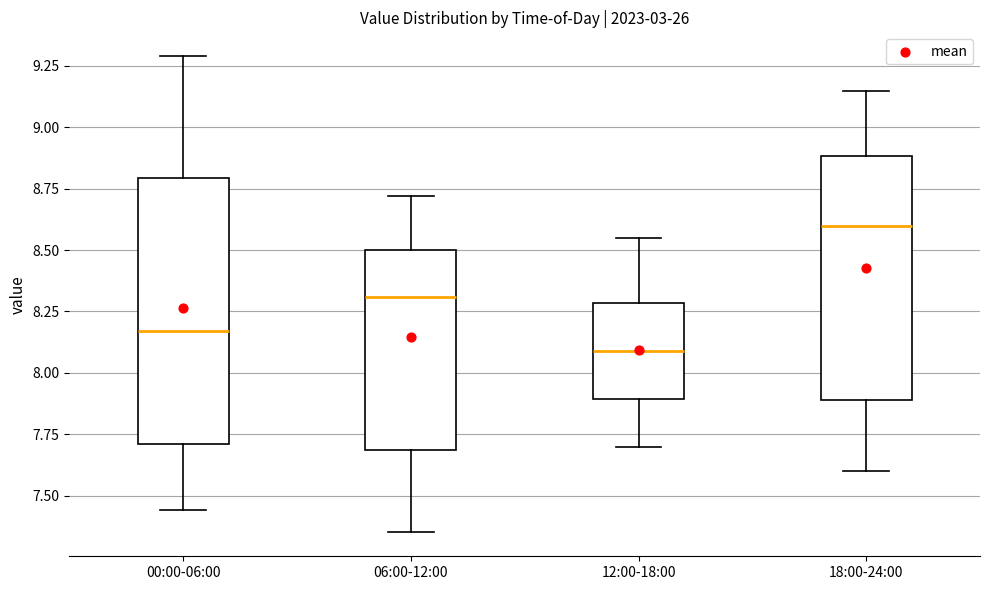

Which box's median line is the highest?

18:00-24:00